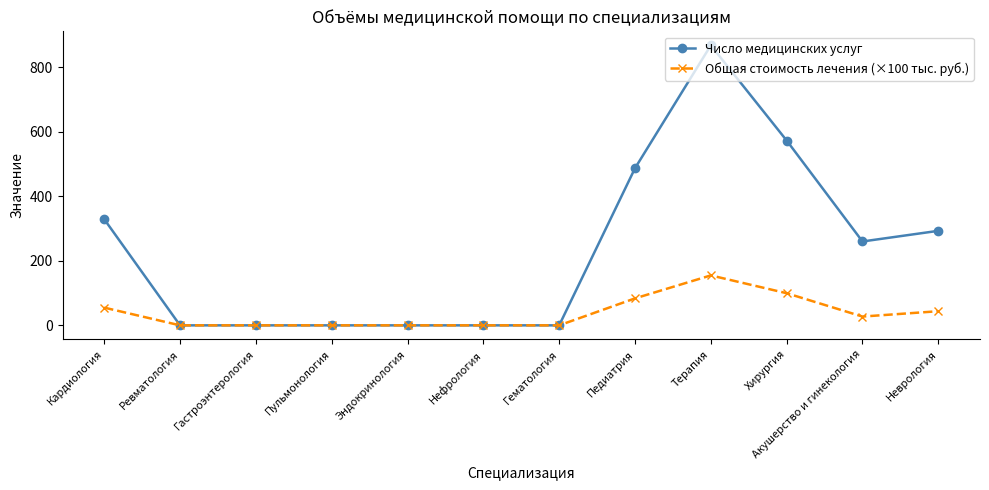

What is the label of the 1st point from the left?

Кардиология